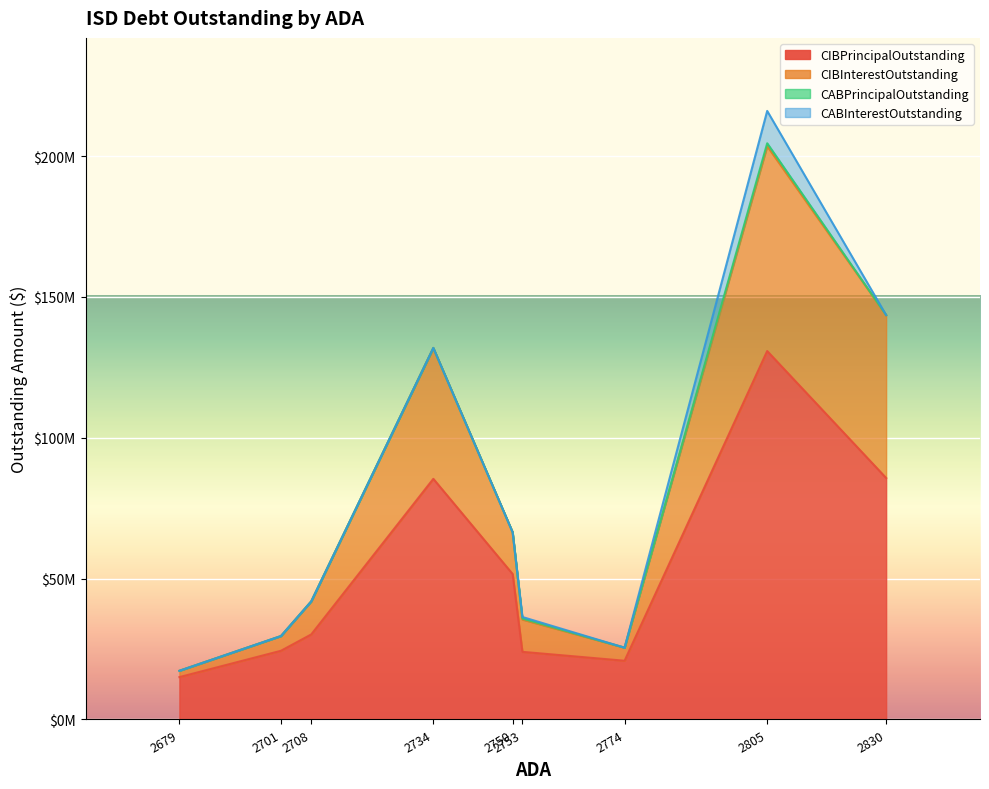

The CABPrincipalOutstanding series shows 619840.7 at Gainesville ISD. True or false?

False